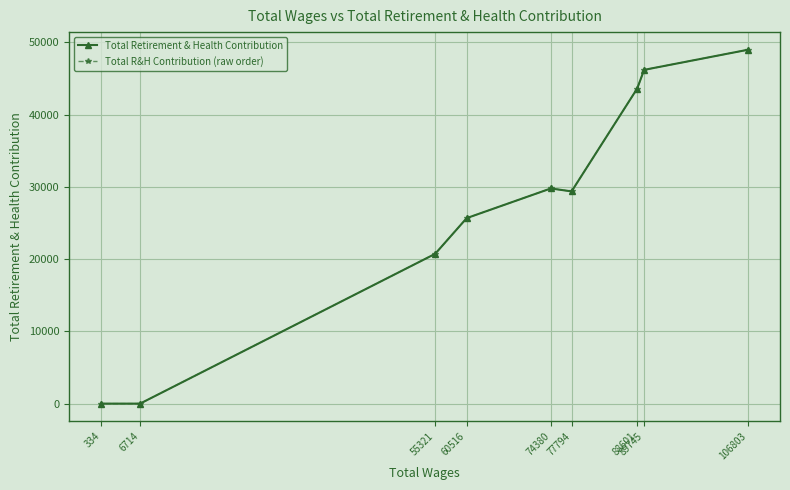

Reading right to left, transcribe all the data shown in this chart.

Total Retirement & Health Contribution: 48955	46180	43591	29365	29773	25667	20723	0	0
Total R&H Contribution (raw order): 0	0	20723	25667	29773	29365	43591	46180	48955